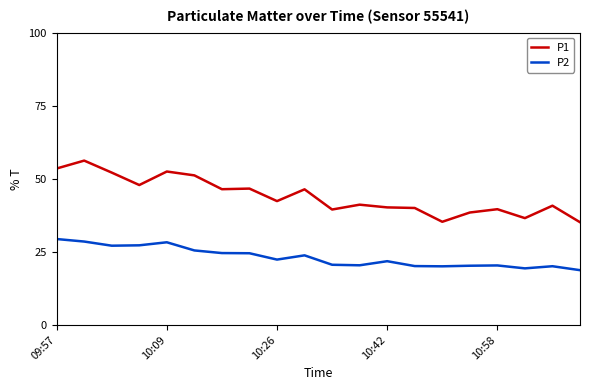

True or false: P1 and P2 cross at least once.

False